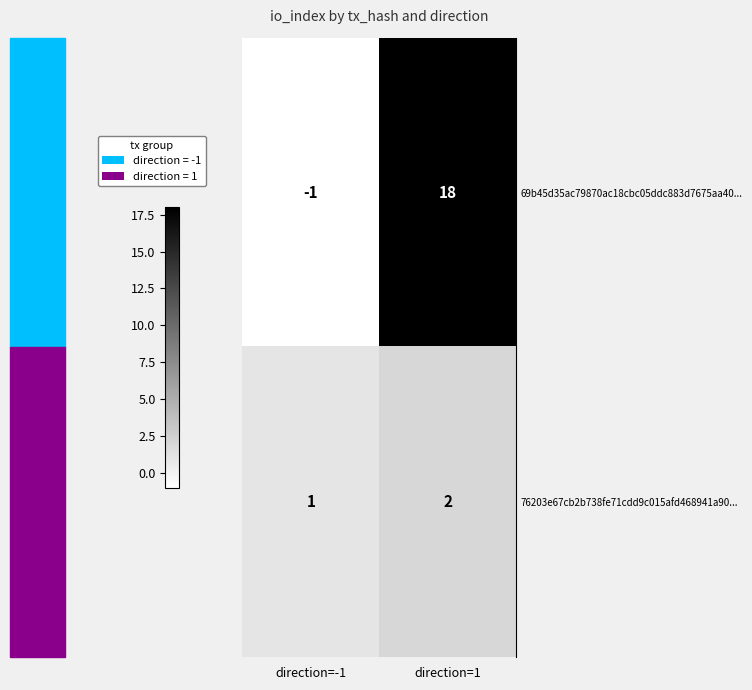

What is the difference between the highest and lowest values at direction=1?

16